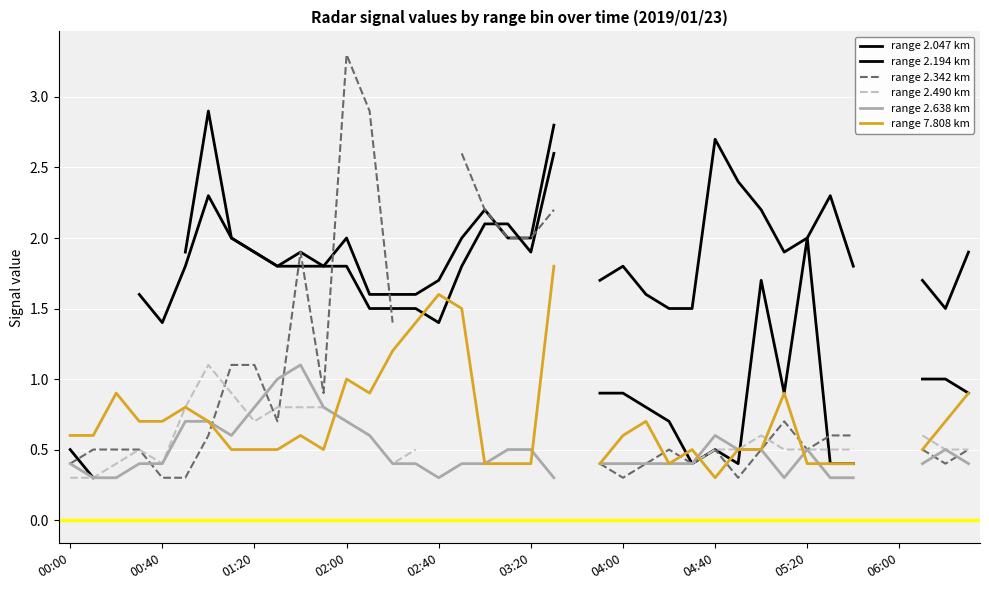

How many categories are shown in the chart?

40